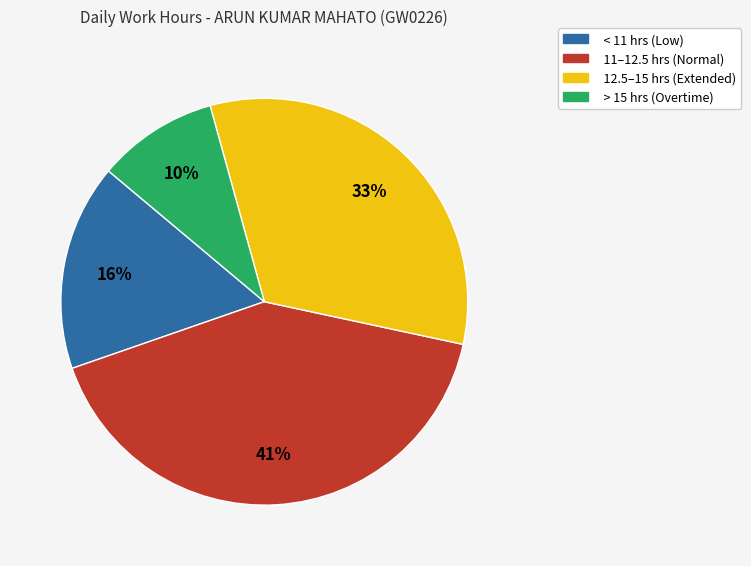

To the nearest percent, what is the average slice percentage?

25%